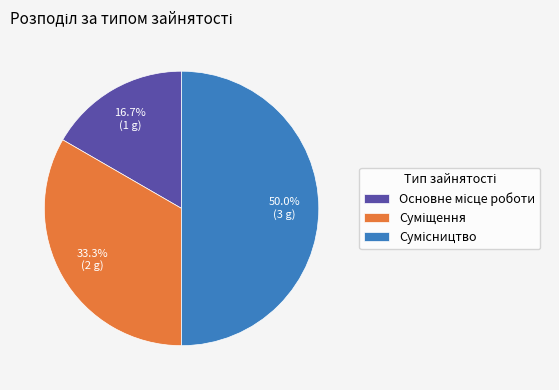

To the nearest percent, what percentage of the pie is Основне місце роботи?

17%